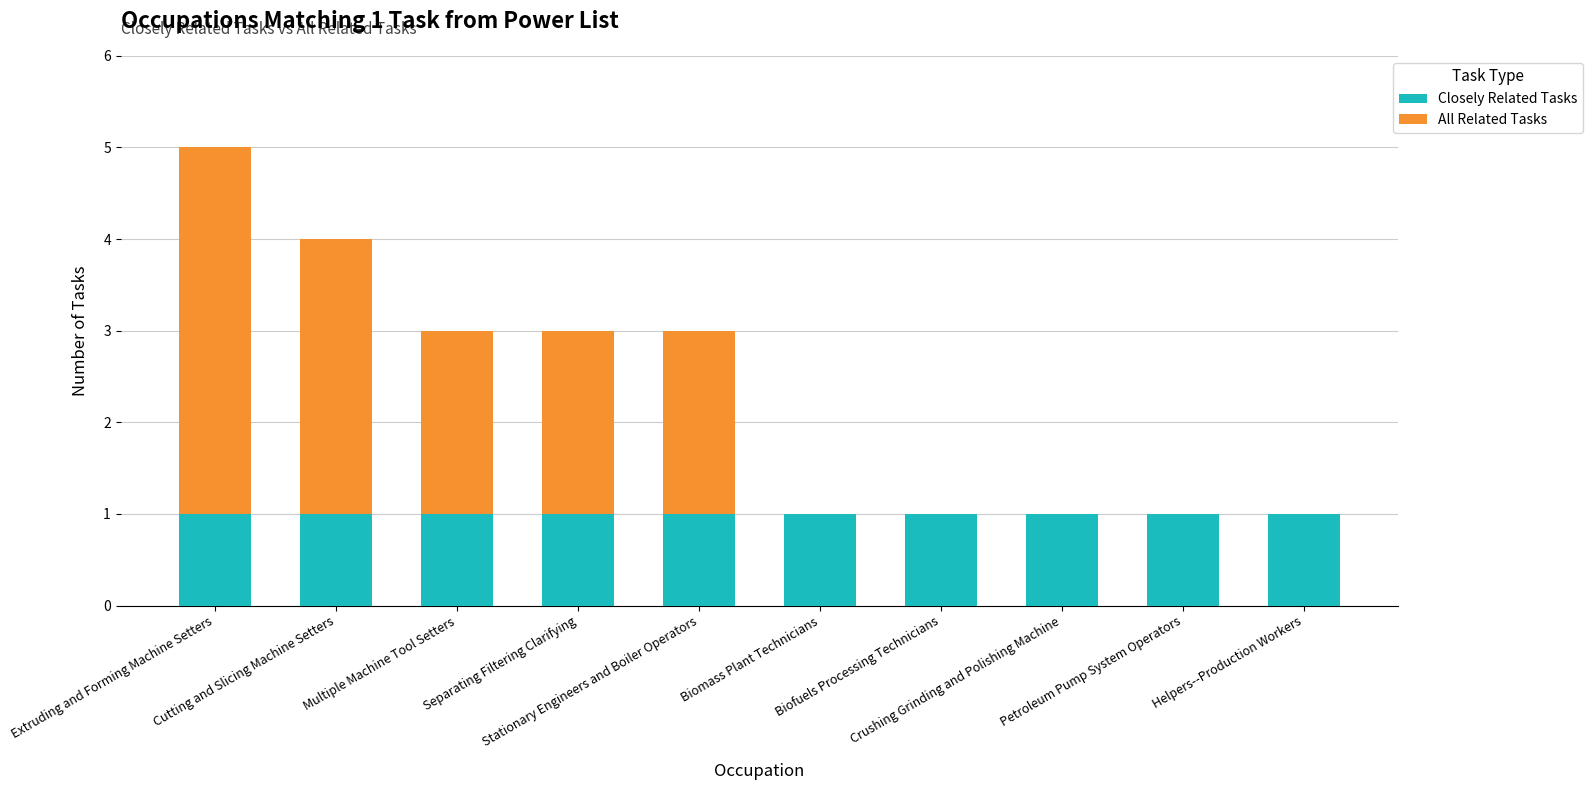

How many distinct data groups are displayed?

2